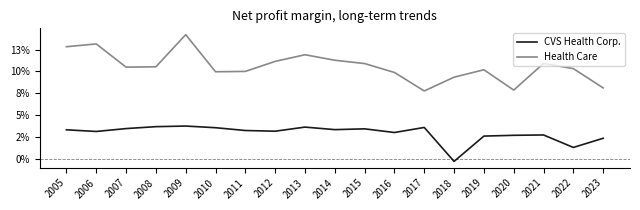

True or false: CVS Health Corp. and Health Care cross at least once.

False